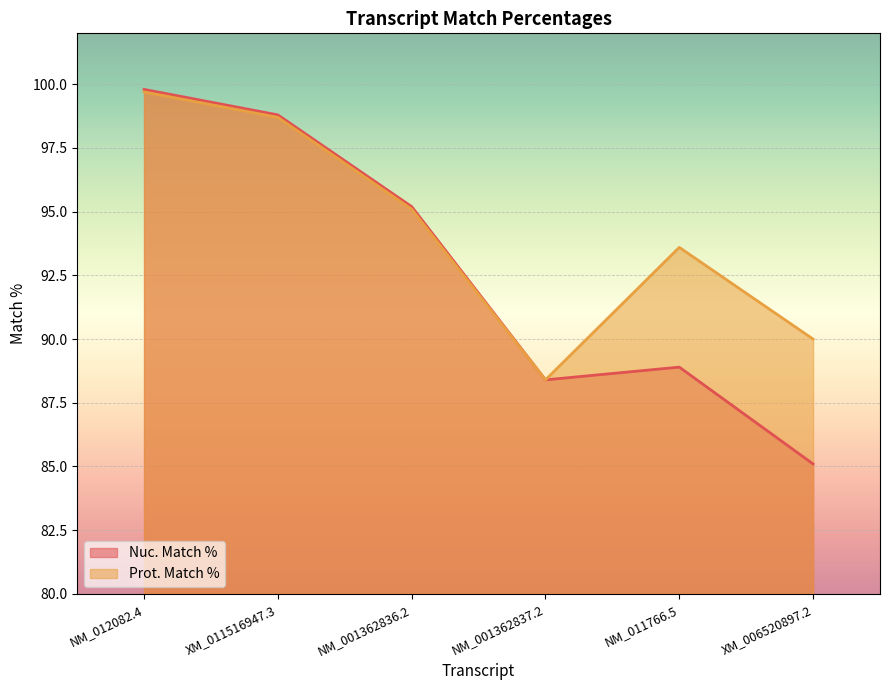

How many interior local valleys does the Nuc. Match % series have?

1